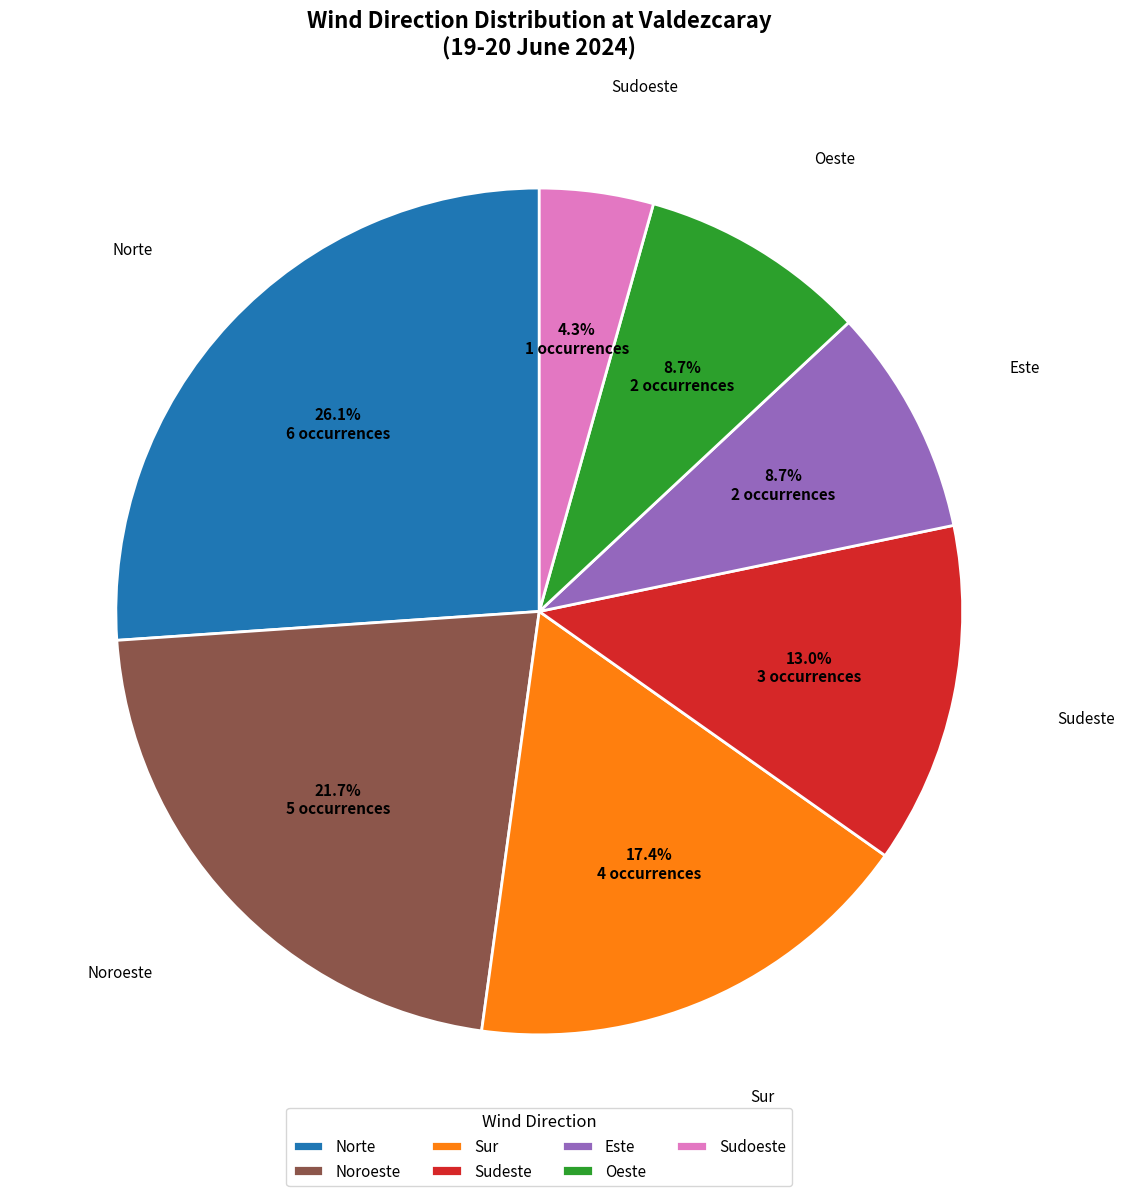

To the nearest percent, what portion does Norte represent?

26%